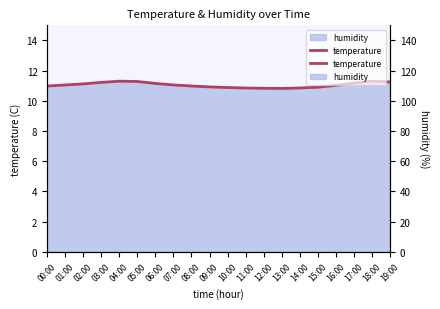

How many categories are shown in the chart?

20